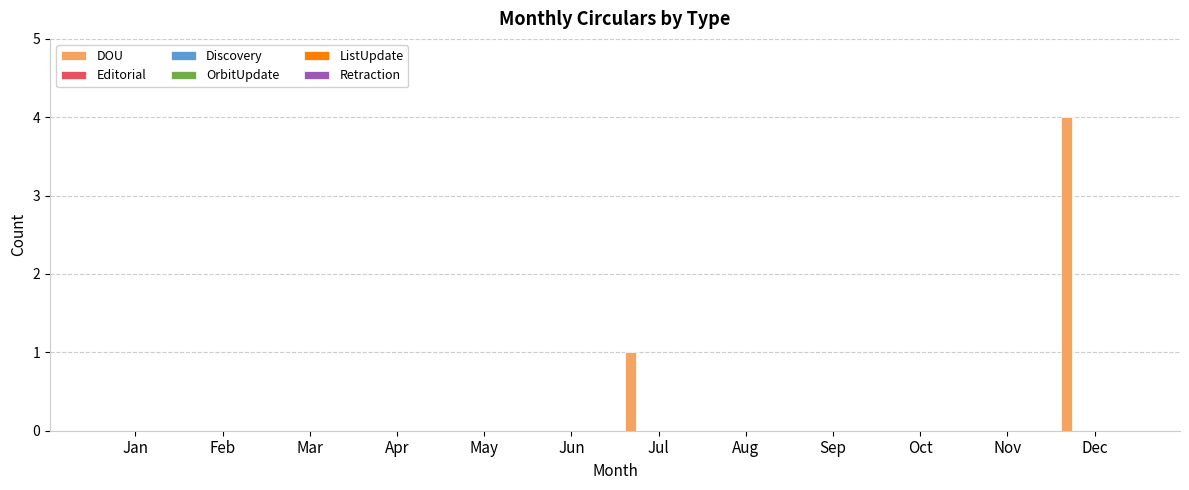

What is the sum of all values?

5